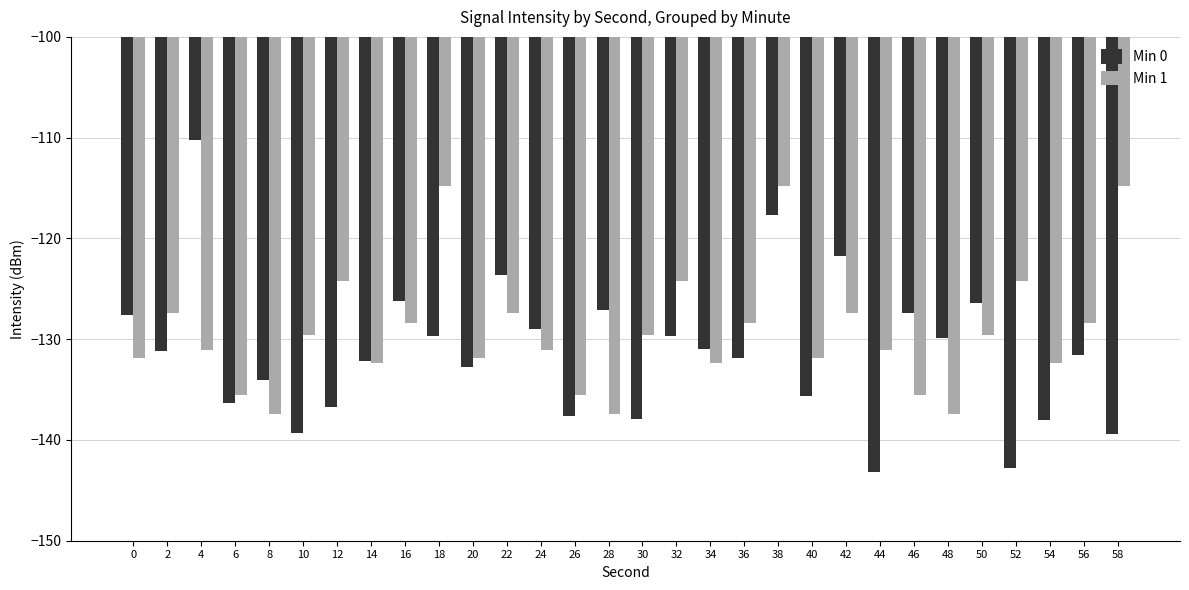

True or false: Min 1 has a value of -131.9 at 40.

True